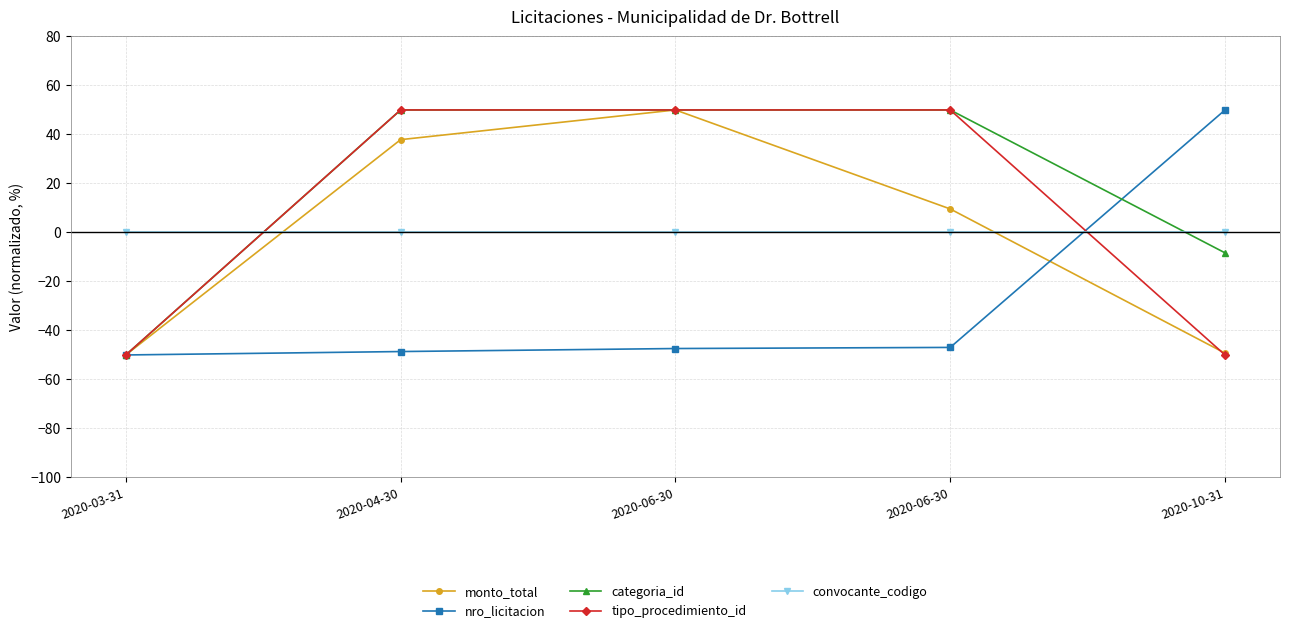

What is the label of the 4th point from the left?

2020-06-30